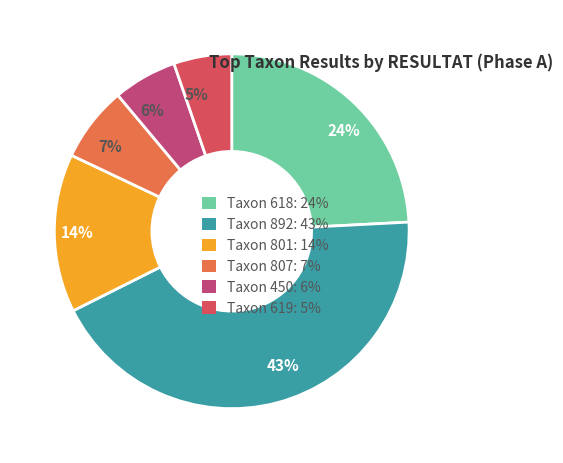

Which has a higher value, 43% or 24%?

43%